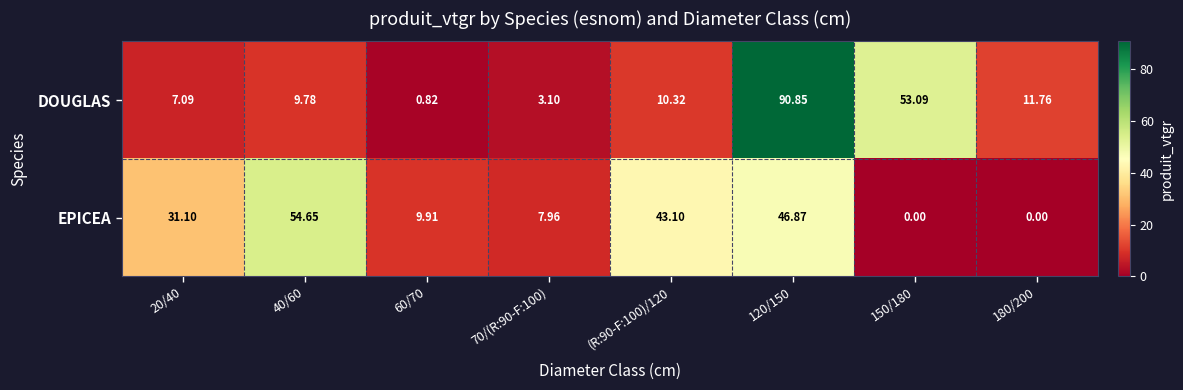

Which series has the widest spread of values?

DOUGLAS